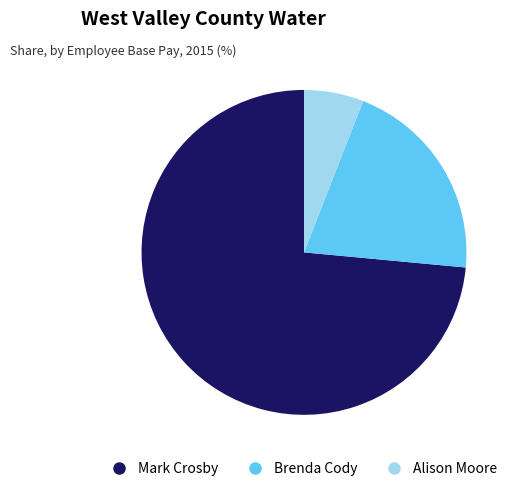

Count the number of slices in the pie.

3